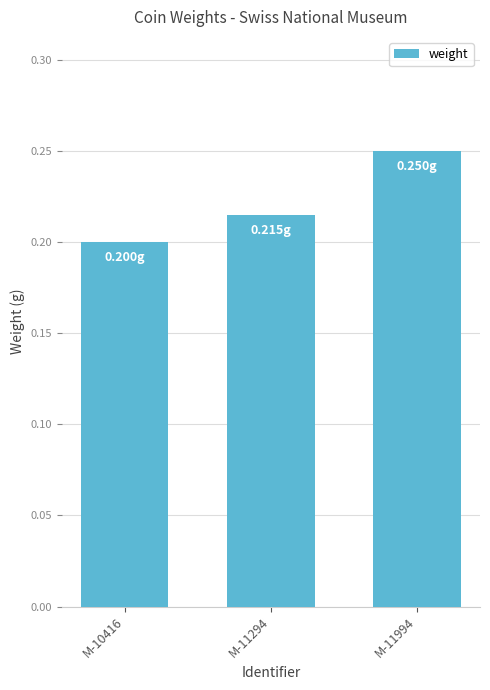

Does the chart contain stacked bars?

No